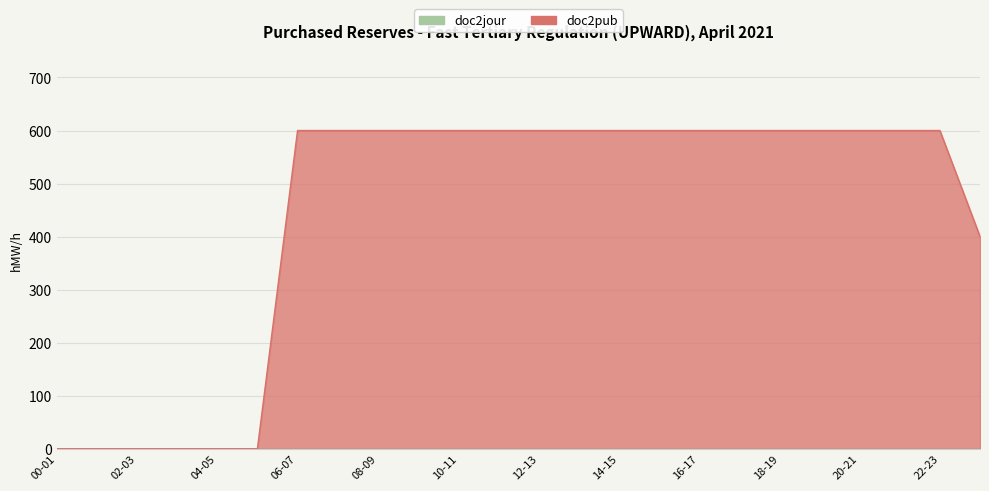

The chart shows a value of 600 at 18-19. True or false?

True